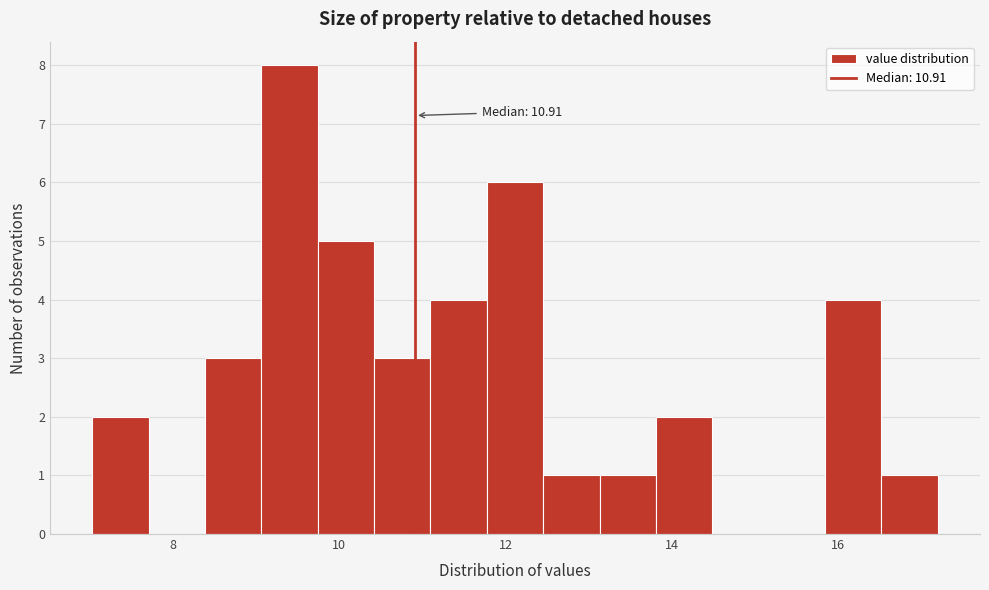

Read against the x-axis, roughly where is the centre of the tallest bar?

9.4